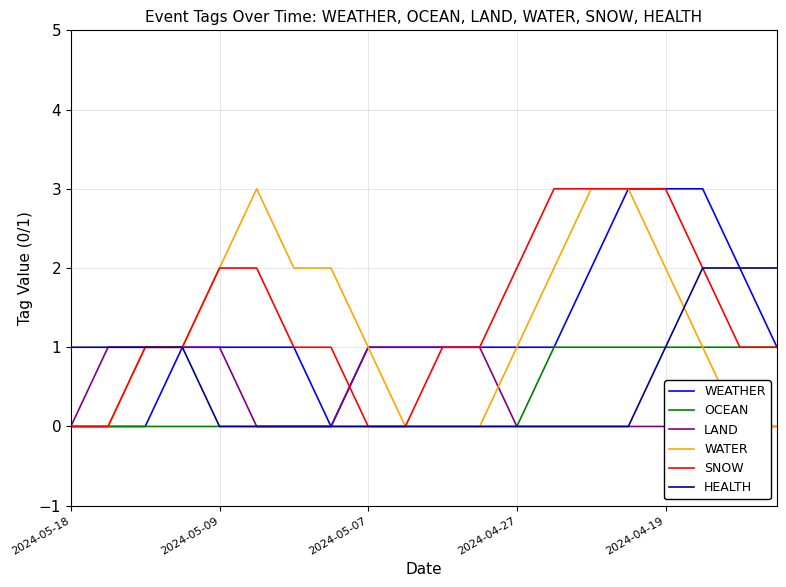

Is it true that SNOW equals 0 at 2024-05-18?

True